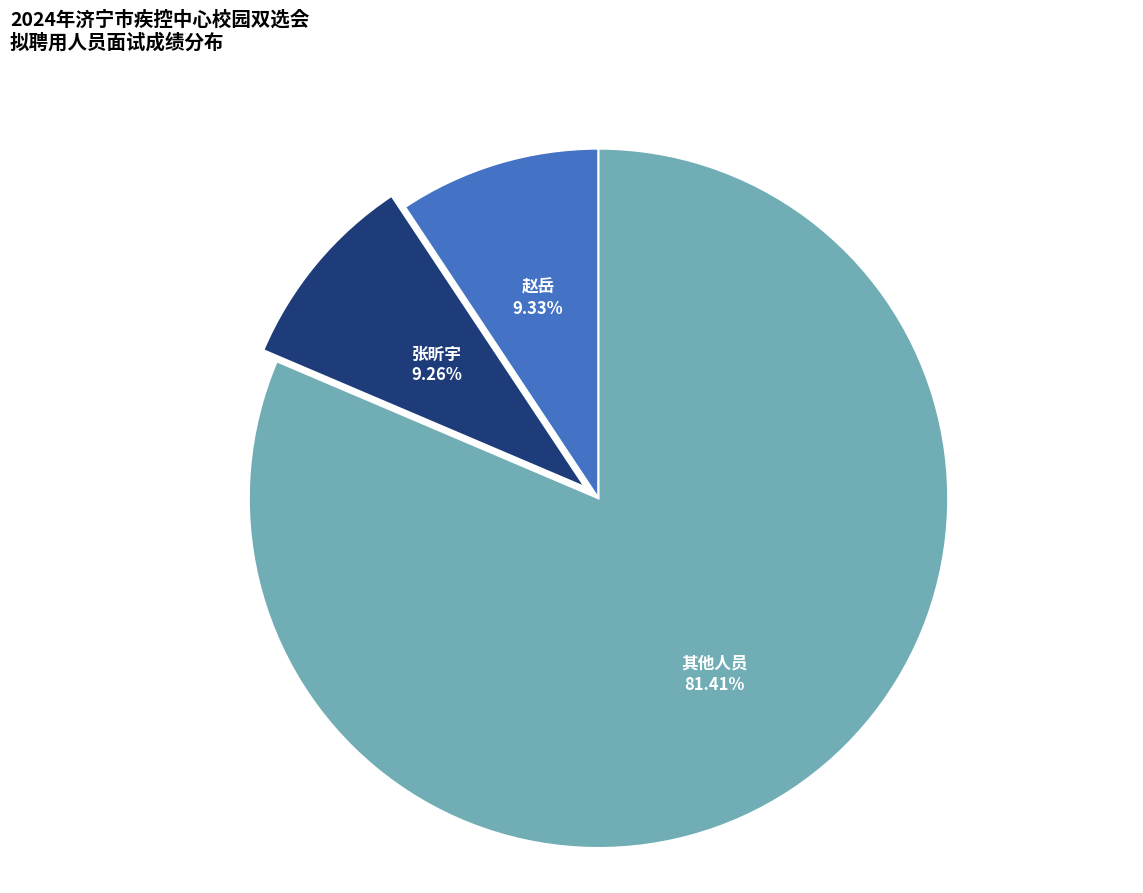

Is there any slice that represents more than half of the pie?

Yes